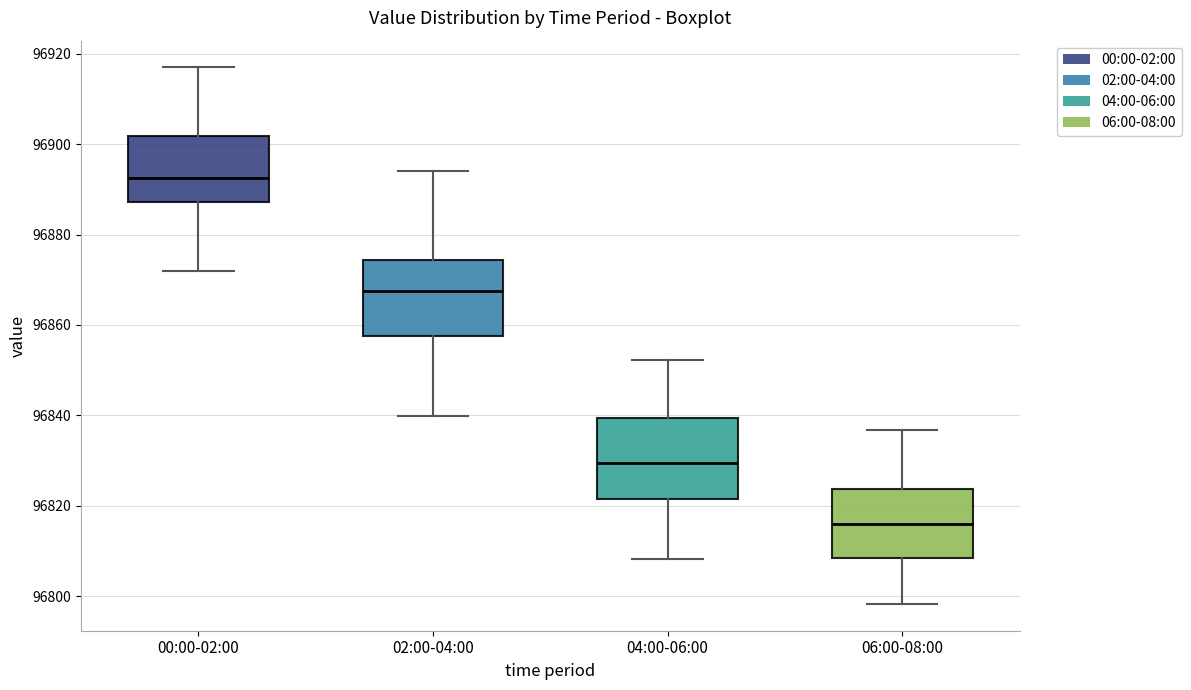

Reading left to right, read every box against the y-axis: the position of its median line, the range the box covers, and the ends of its whiskers. The values are not printed on the chart, so give them approximately, as read against the axis.

00:00-02:00: median 96892, box 96888 to 96902, whiskers 96872 to 96916
02:00-04:00: median 96868, box 96858 to 96874, whiskers 96840 to 96894
04:00-06:00: median 96830, box 96822 to 96840, whiskers 96808 to 96852
06:00-08:00: median 96816, box 96808 to 96824, whiskers 96798 to 96836